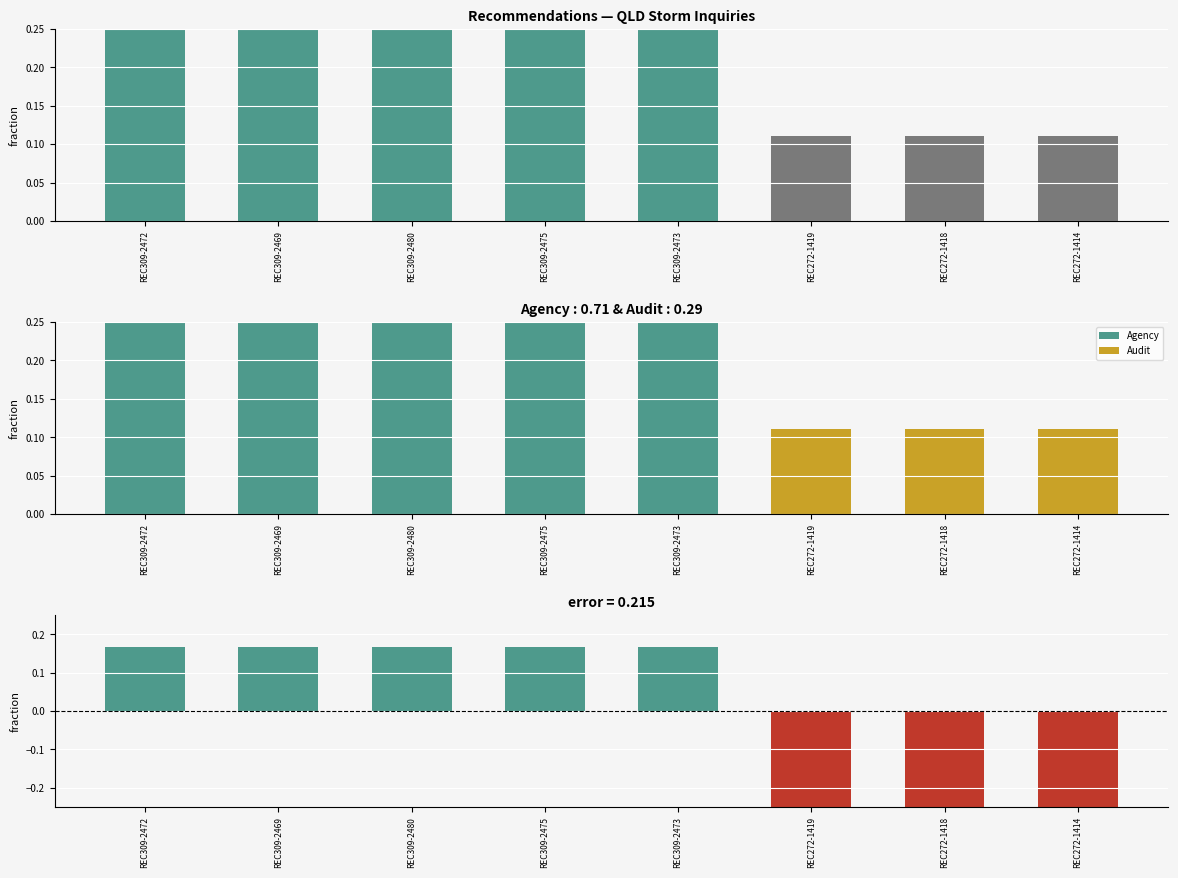

At which label does Year (normalized) reach its peak?

REC309-2472